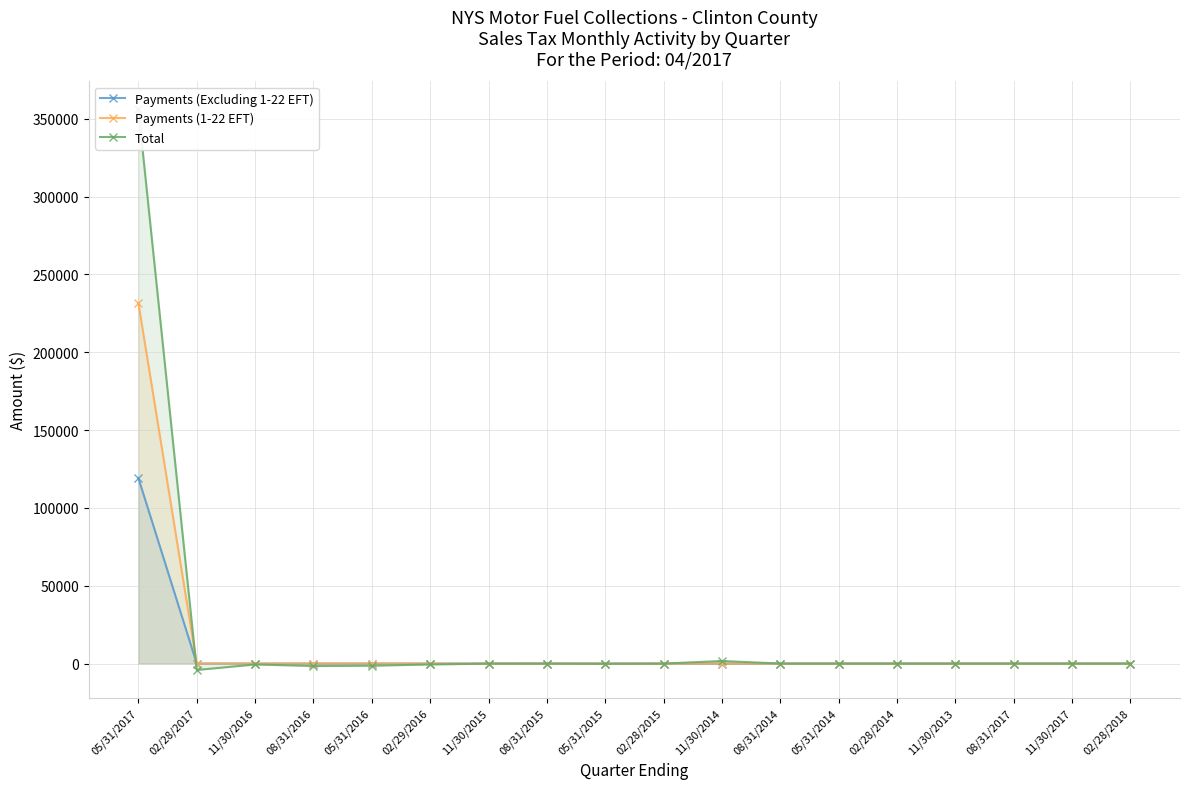

Which series has the largest range (max minus min)?

Total